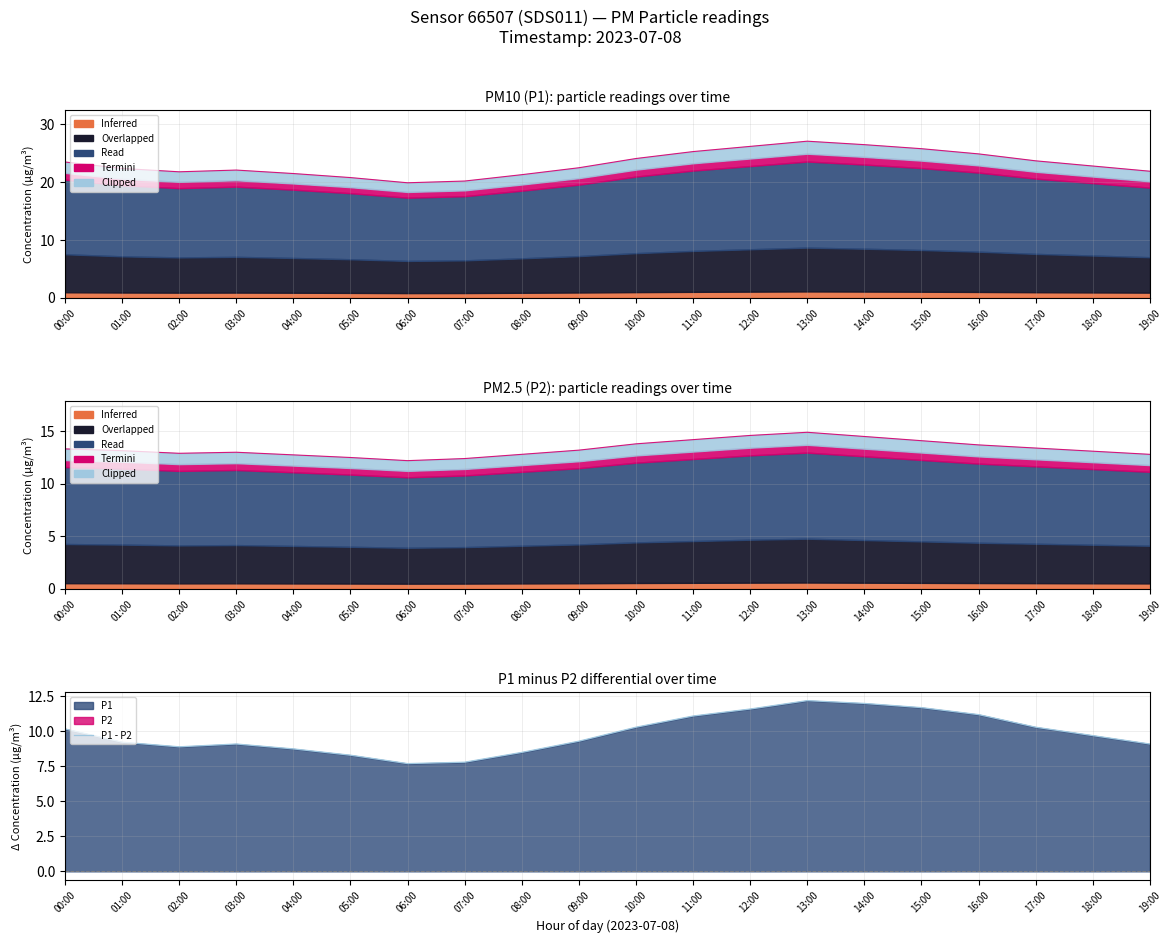

Read the value at 17:00.

10.3